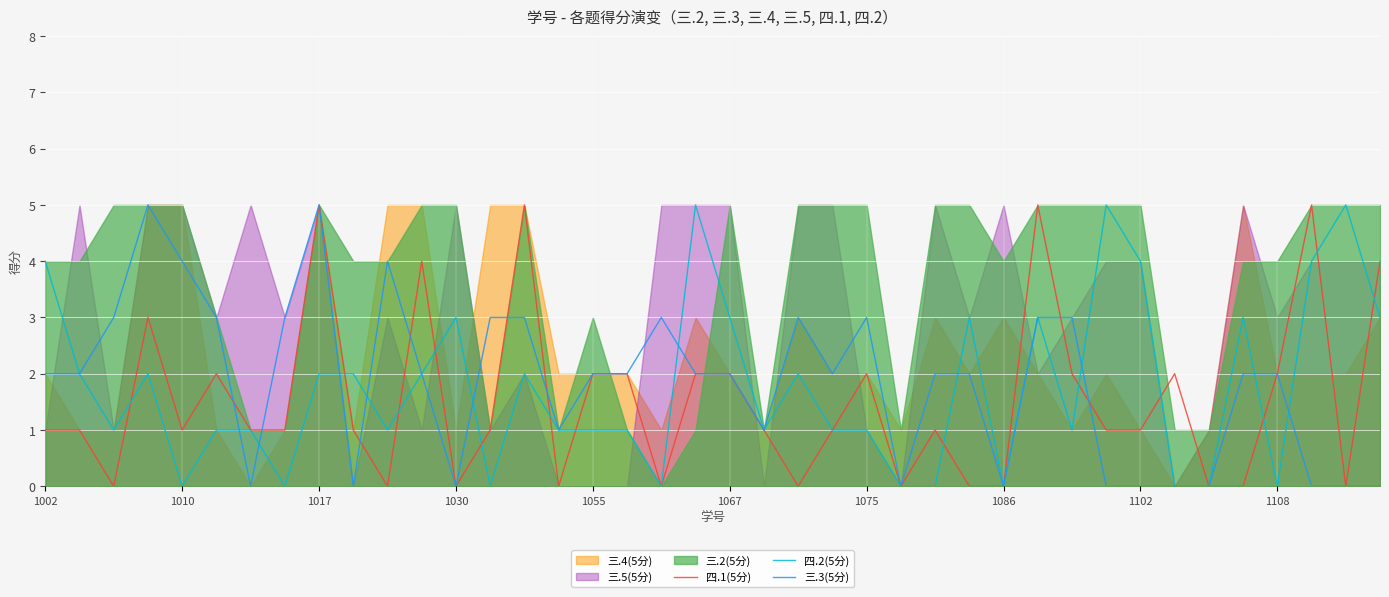

In 四.1(5分), how many points are higher than both neighbors (excluding endpoints)?

10